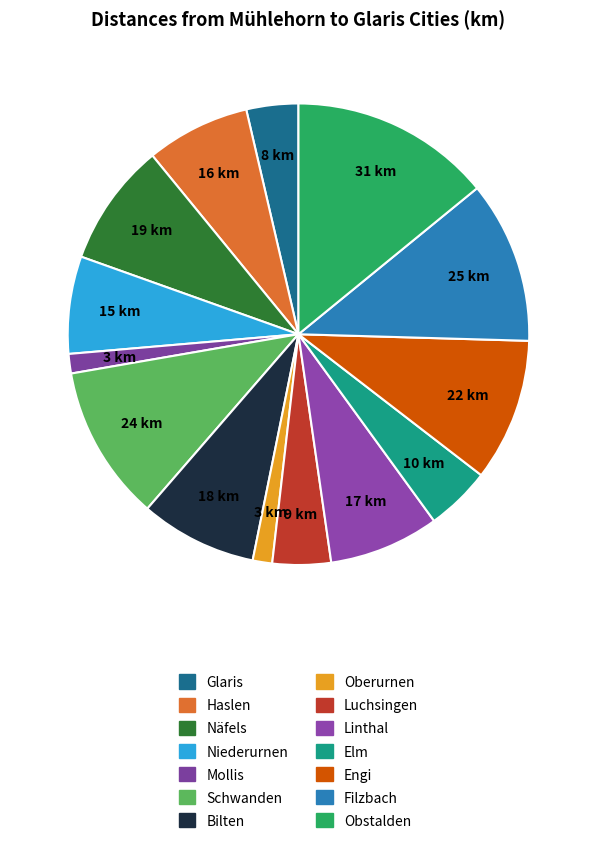

What percentage is the Linthal slice, to the nearest percent?

8%